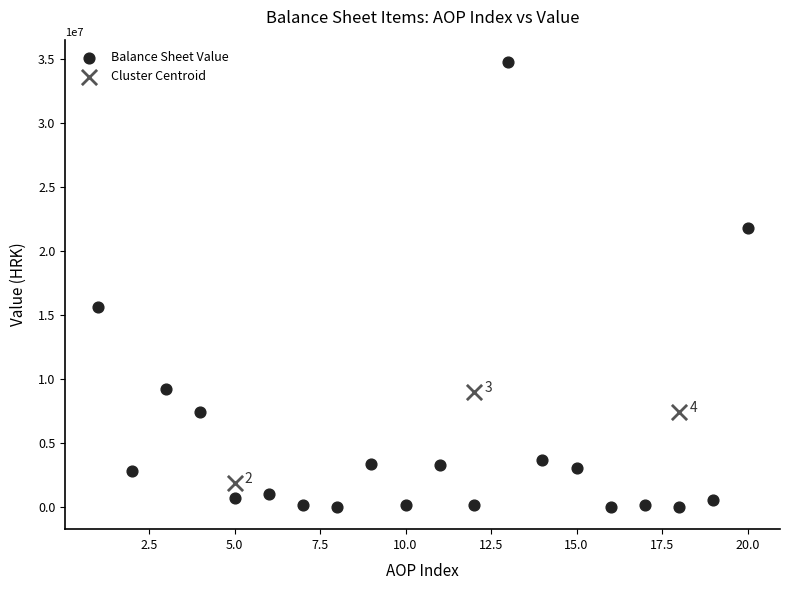

Which series reaches the minimum Y coordinate?

Balance Sheet Value